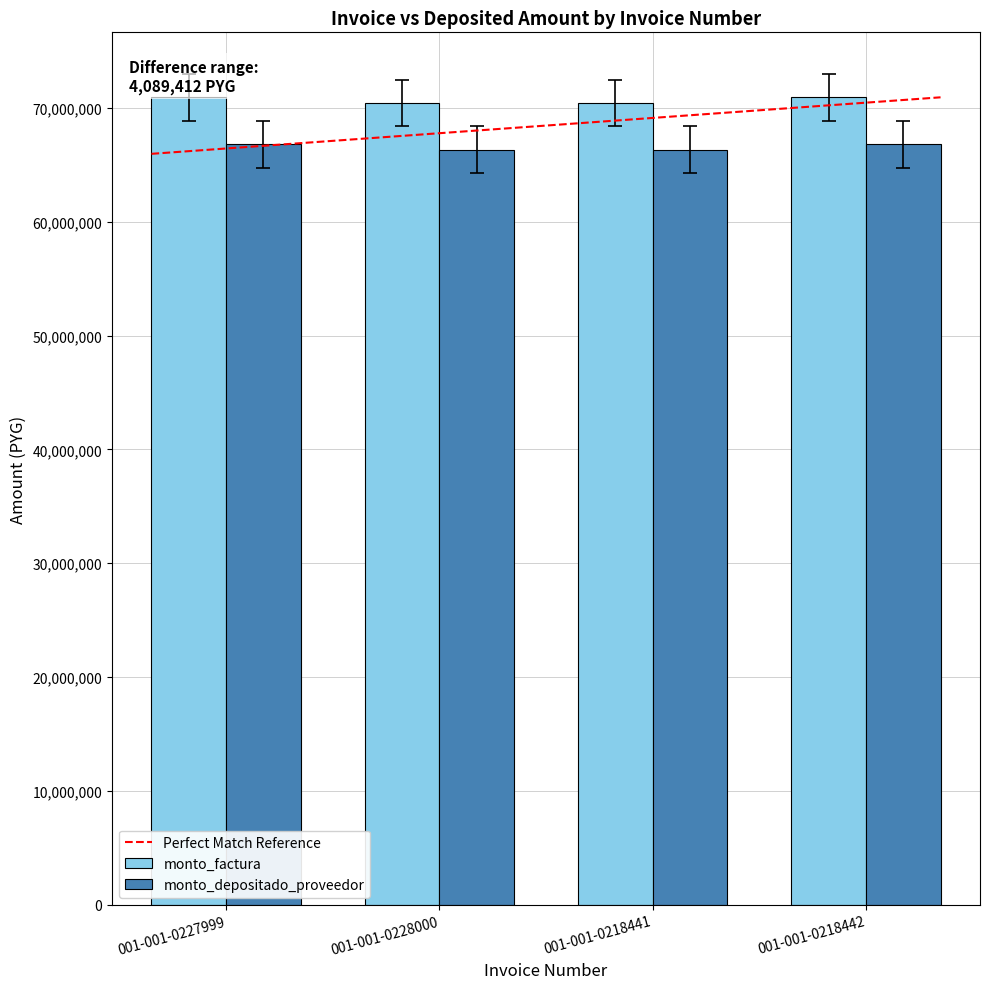

What is the greatest value displayed?

70933200